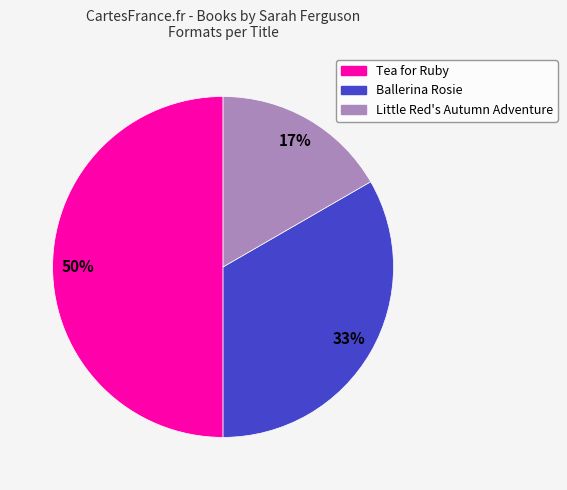

What is the ratio of the value at Little Red's Autumn Adventure to the value at Ballerina Rosie?

0.5